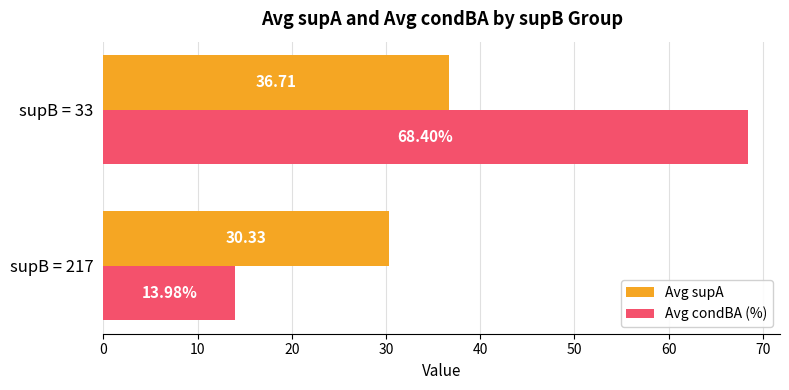

Rank the series by their average value, from highest to lowest.

Avg condBA (%), Avg supA